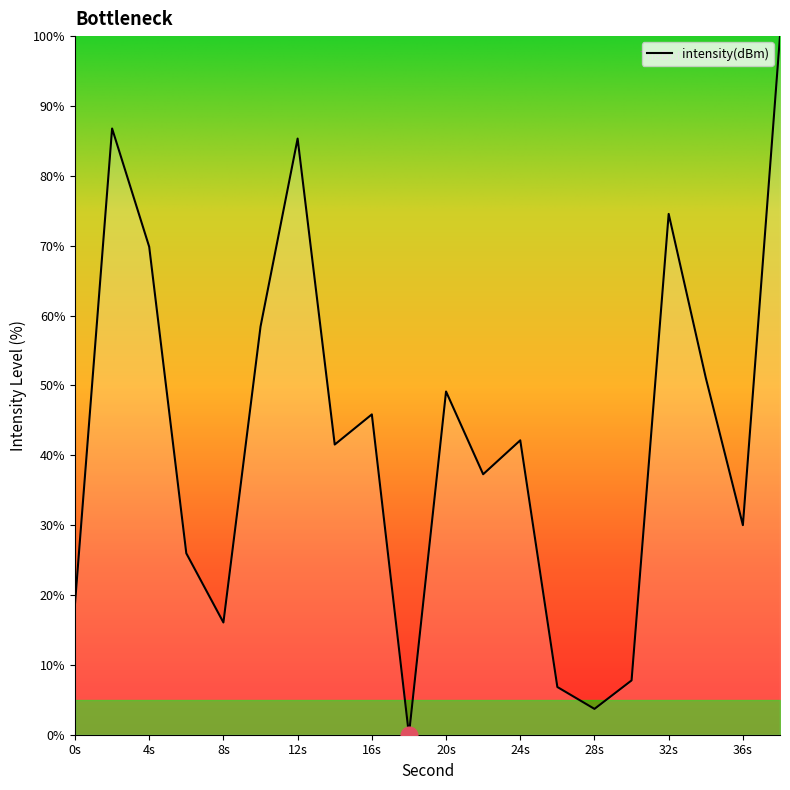

What is the difference between the maximum and minimum values?

100.0